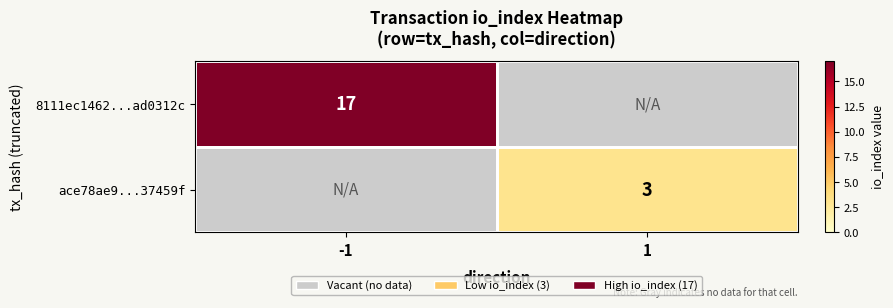

The value of 8111ec1462...ad0312c at -1 is 27. True or false?

False